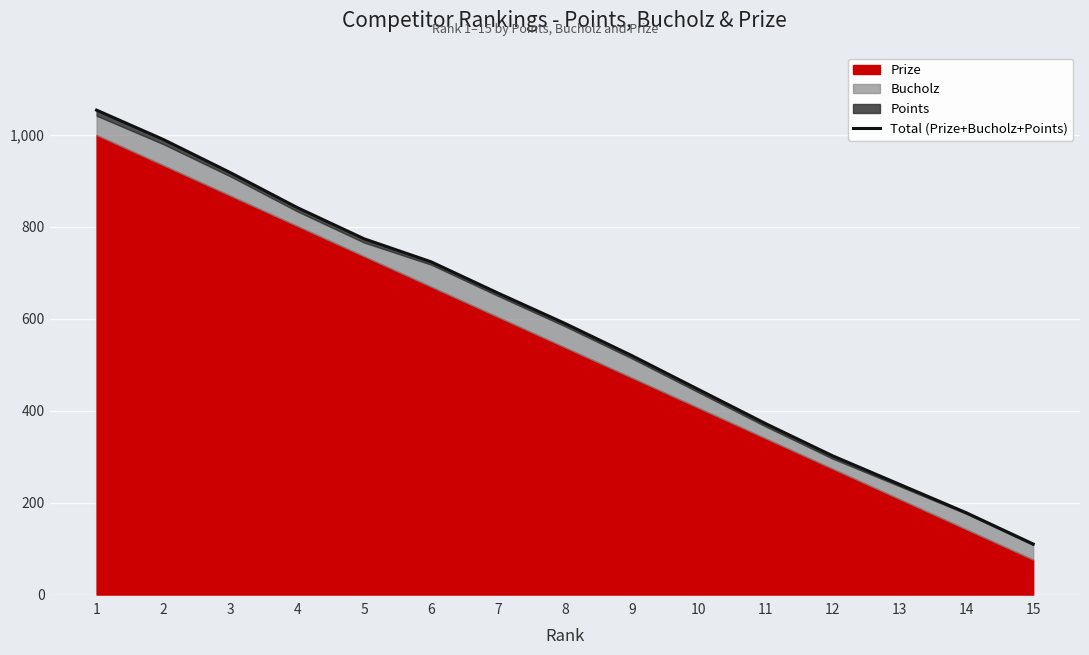

What is the value of the 5th point from the left?

774